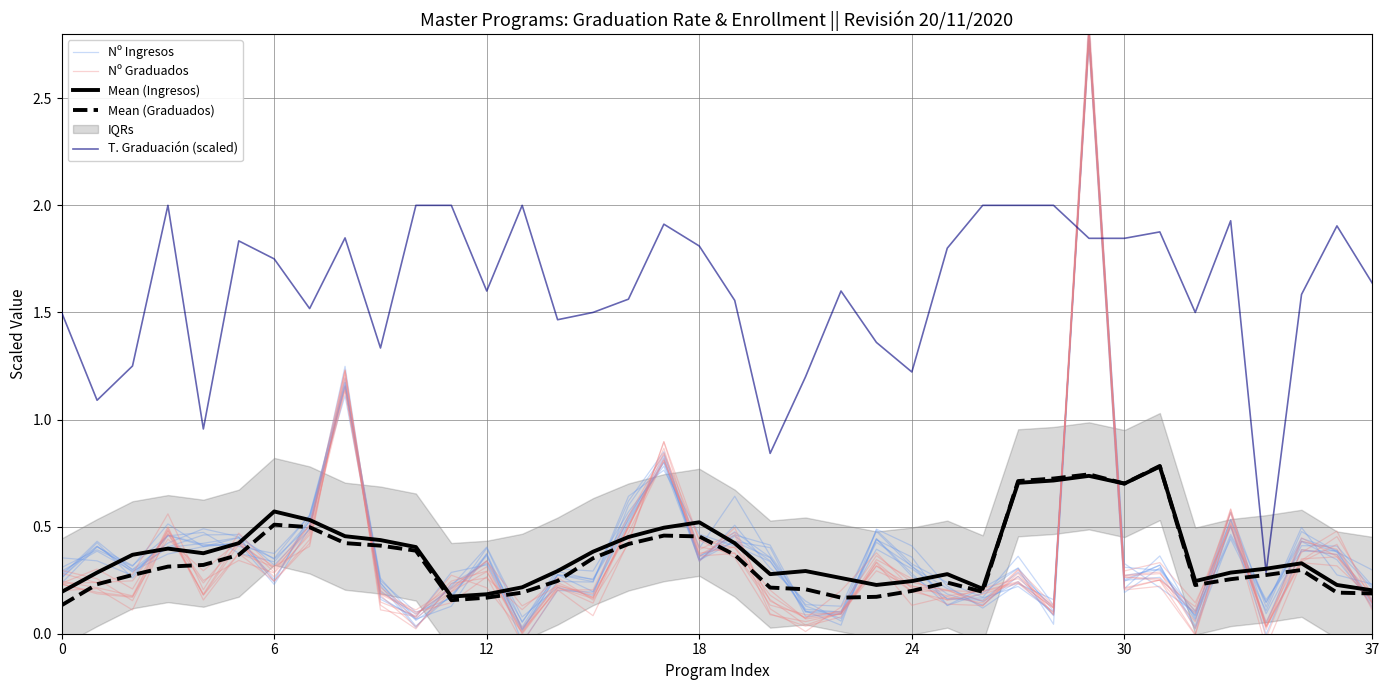

Reading left to right, what are all the values shown in this chart?

Nº Ingresos: 0.3	0.4	0.3	0.5	0.4	0.4	0.4	0.6	1.2	0.2	0.0	0.2	0.4	-0.0	0.2	0.2	0.5	0.8	0.3	0.4	0.4	0.1	0.1	0.4	0.3	0.2	0.1	0.3	0.1	2.8	0.2	0.4	0.1	0.5	0.2	0.4	0.4	0.1
Nº Graduados: 0.2	0.2	0.2	0.5	0.2	0.4	0.3	0.5	1.2	0.2	0.1	0.2	0.3	0.0	0.2	0.2	0.5	0.9	0.3	0.5	0.1	0.0	0.1	0.4	0.2	0.2	0.2	0.2	0.1	2.8	0.3	0.3	0.0	0.5	0.0	0.3	0.4	0.2
Mean (Ingresos): 0.2	0.3	0.4	0.4	0.4	0.4	0.6	0.5	0.5	0.4	0.4	0.2	0.2	0.2	0.3	0.4	0.5	0.5	0.5	0.4	0.3	0.3	0.3	0.2	0.2	0.3	0.2	0.7	0.7	0.7	0.7	0.8	0.2	0.3	0.3	0.3	0.2	0.2
Mean (Graduados): 0.1	0.2	0.3	0.3	0.3	0.4	0.5	0.5	0.4	0.4	0.4	0.2	0.2	0.2	0.2	0.4	0.4	0.5	0.5	0.4	0.2	0.2	0.2	0.2	0.2	0.2	0.2	0.7	0.7	0.7	0.7	0.8	0.2	0.3	0.3	0.3	0.2	0.2
T. Graduación (scaled): 1.5	1.1	1.2	2.0	1.0	1.8	1.8	1.5	1.8	1.3	2.0	2.0	1.6	2.0	1.5	1.5	1.6	1.9	1.8	1.6	0.8	1.2	1.6	1.4	1.2	1.8	2.0	2.0	2.0	1.8	1.8	1.9	1.5	1.9	0.3	1.6	1.9	1.6